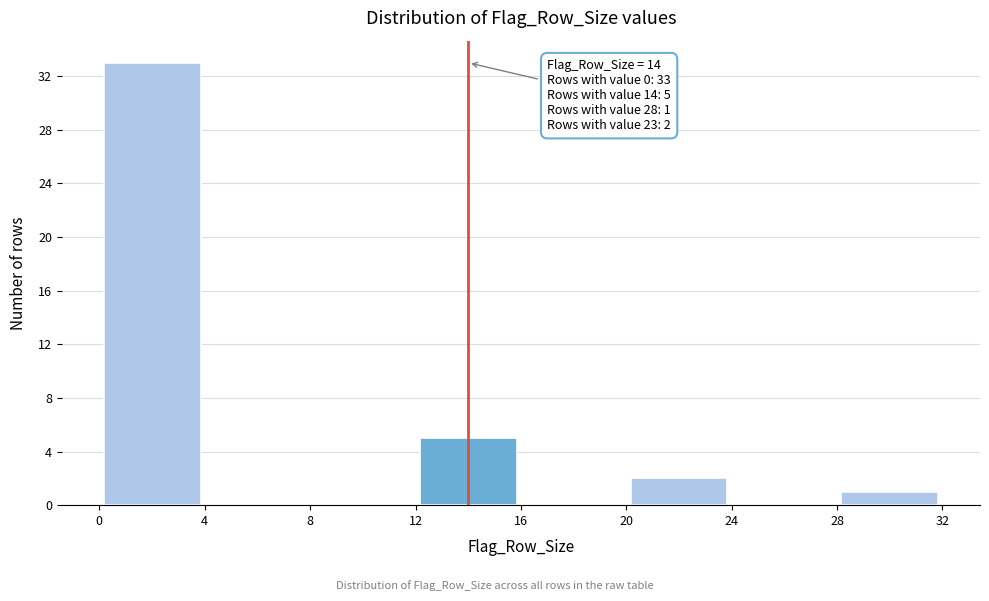

Which range on the x-axis has the tallest bar?

0 to 4